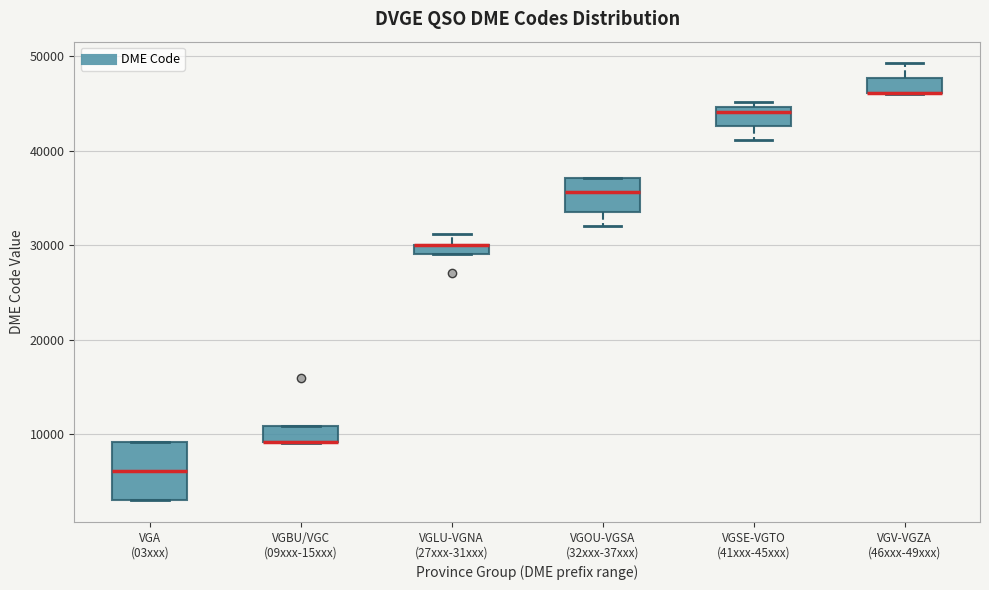

Where does the lower whisker of the box for VGSE-VGTO (41xxx-45xxx) end on the y-axis? The values are not printed on the chart, so give them approximately, as read against the axis.

41000